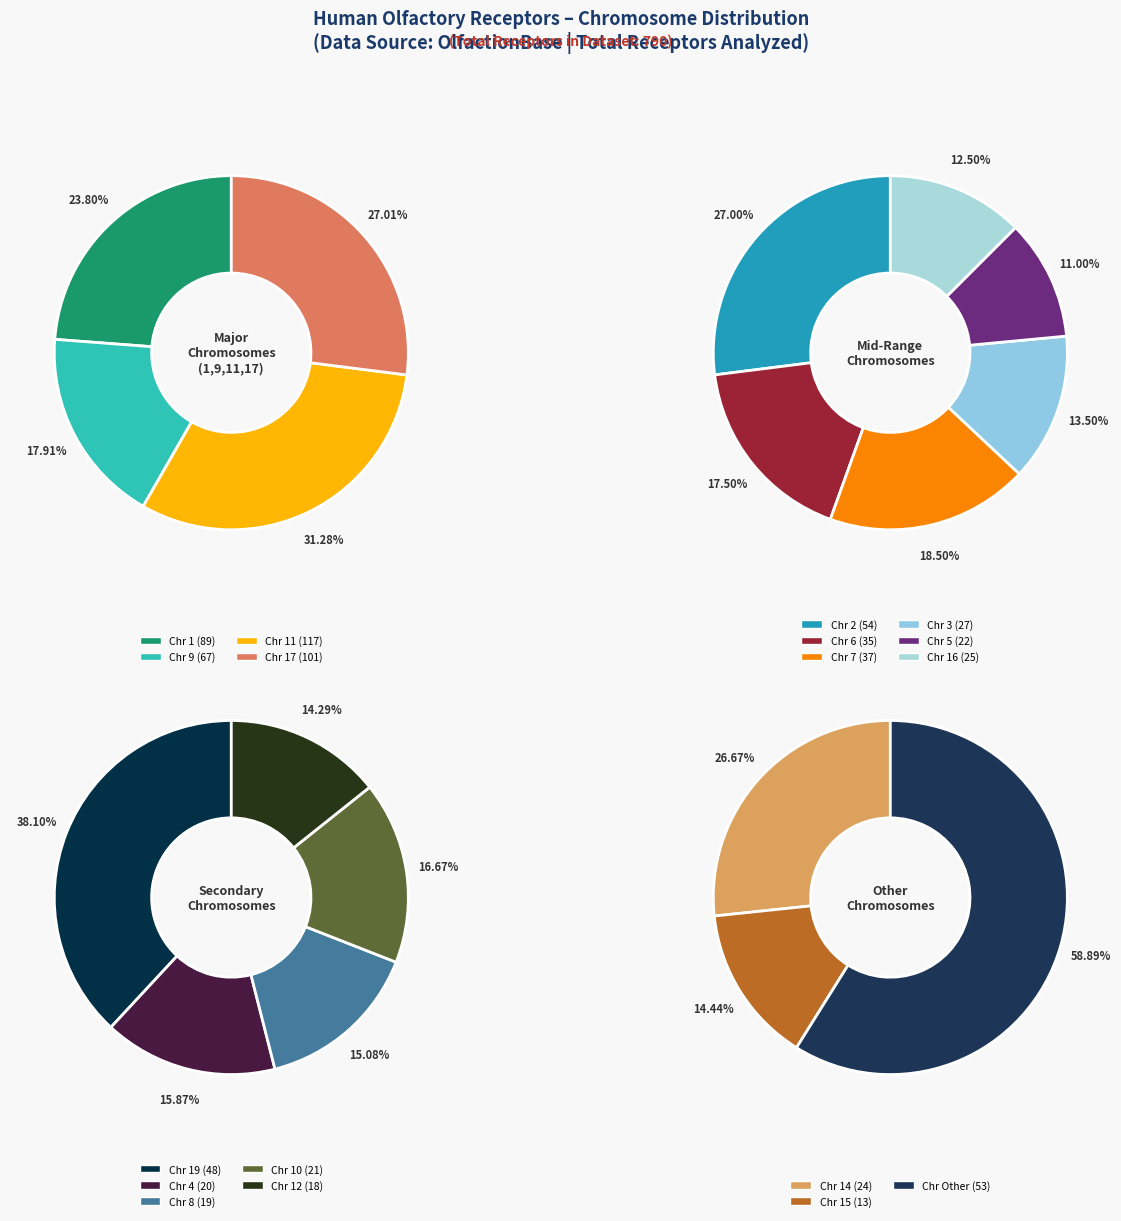

How much of the chart is everything except 6?

95.6%